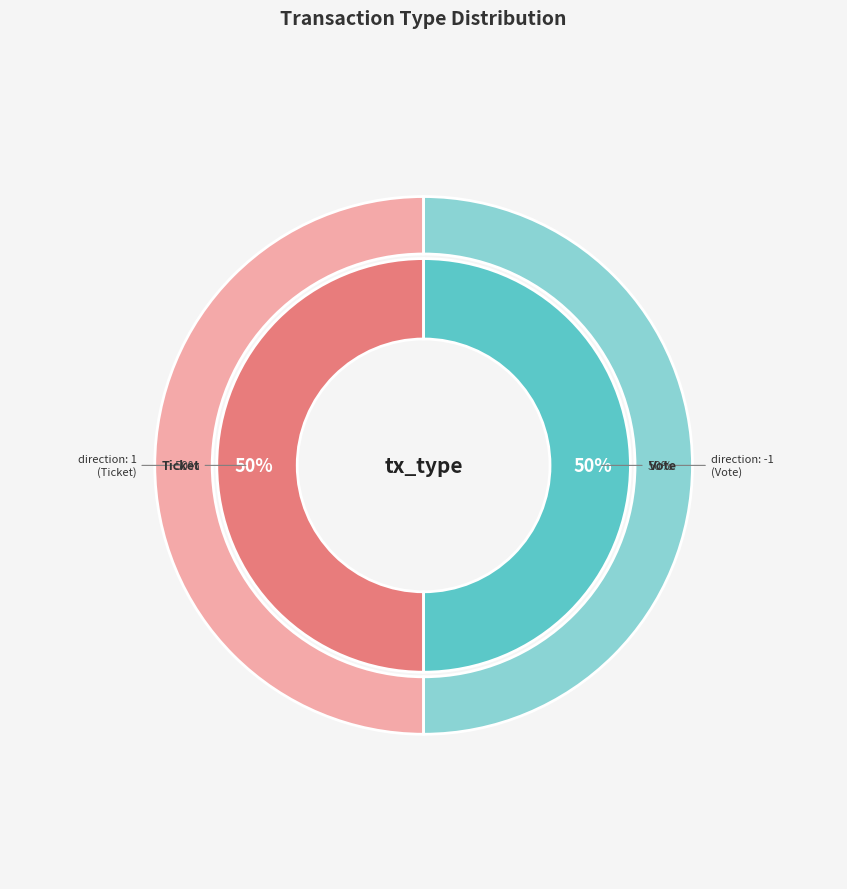

Is Vote the majority of the pie?

Yes